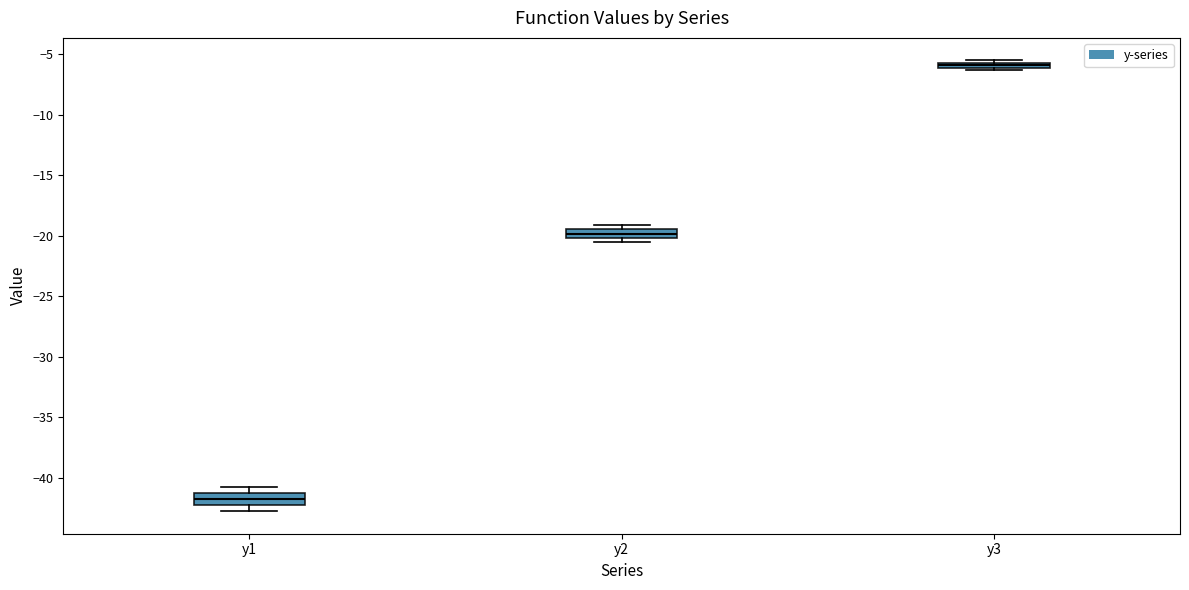

Which box's median line is the lowest?

y1